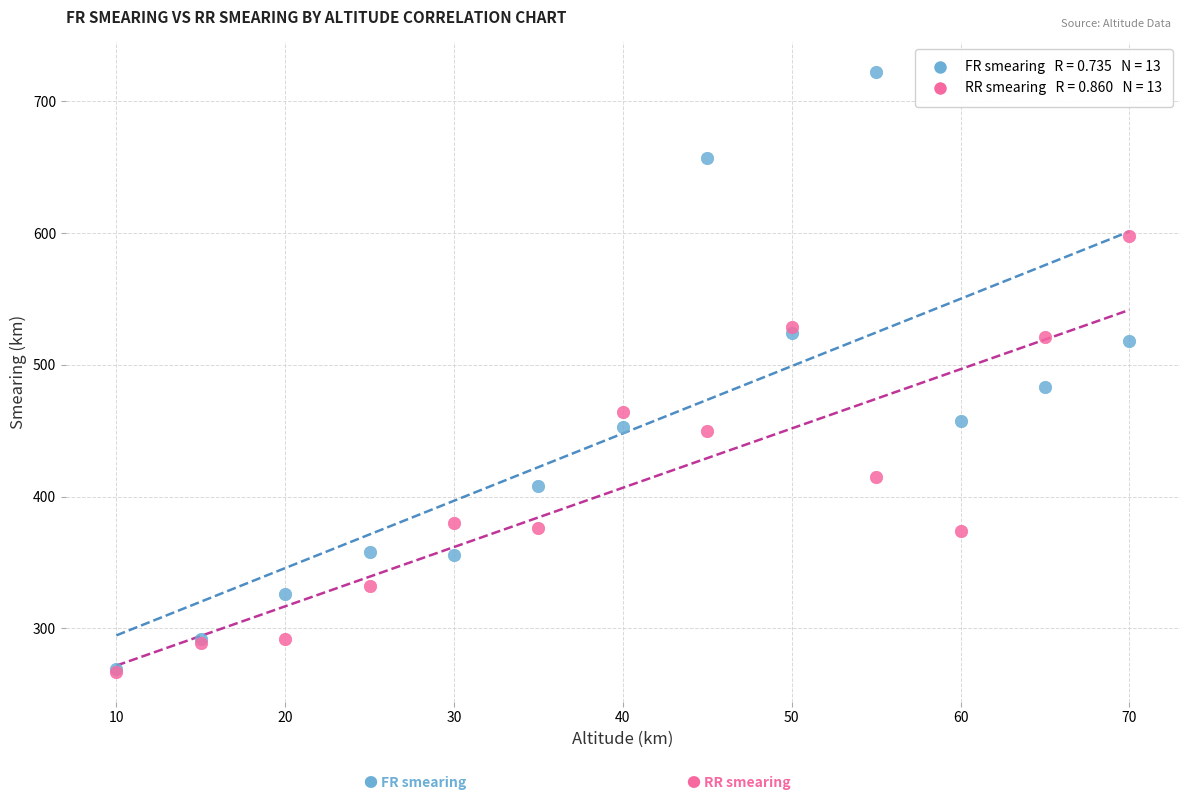

Across all series, what Y value is closest to 494?

483